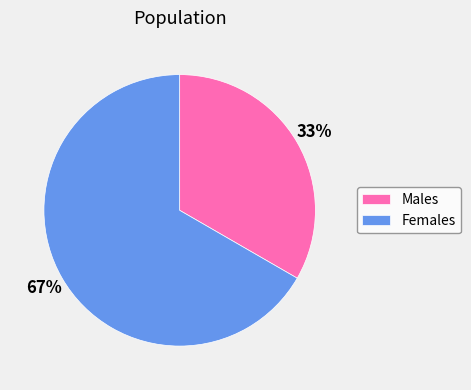

To the nearest percent, what is the average slice percentage?

50%